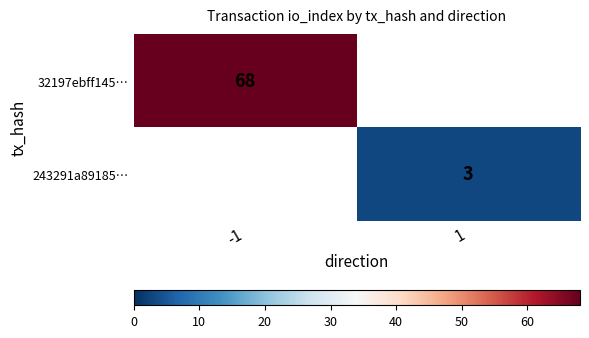

The value of 32197ebff145… at -1 is 68. True or false?

True